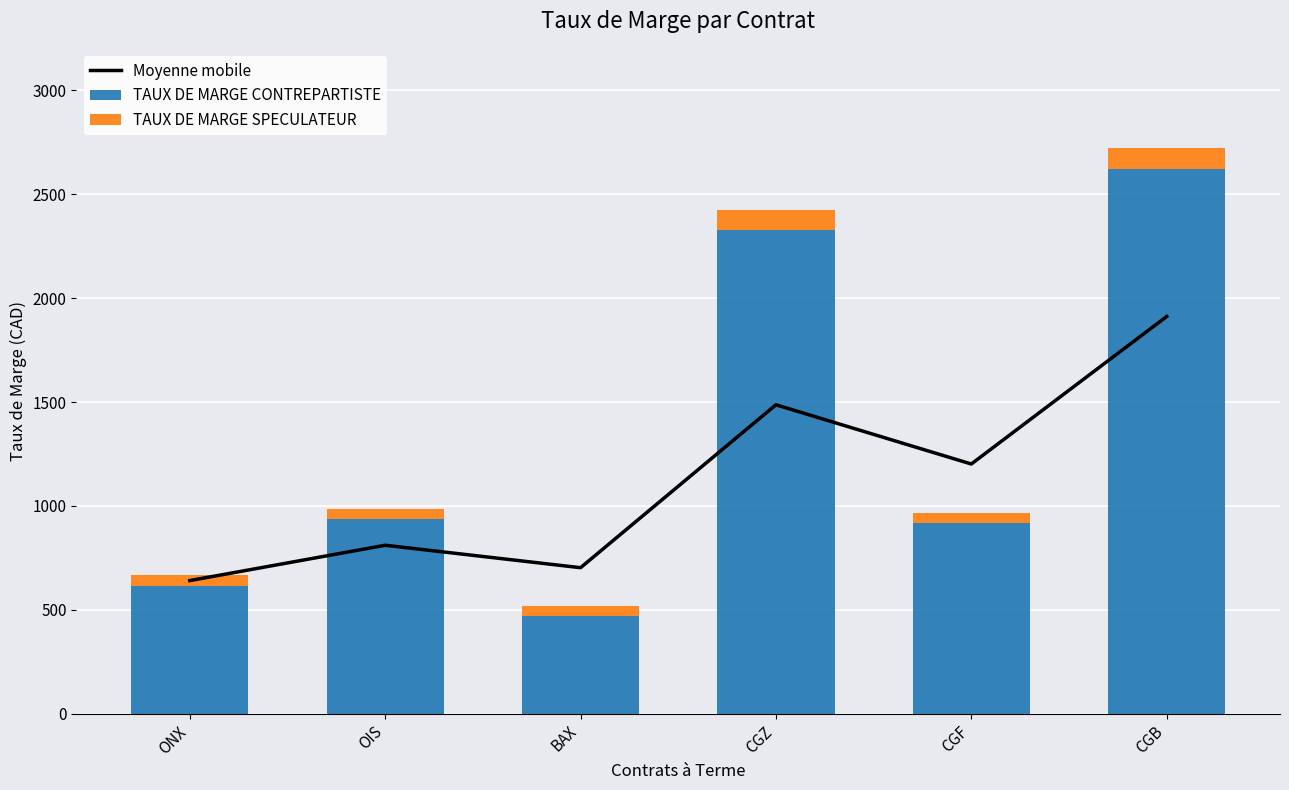

The value of Moyenne mobile at ONX is 949. True or false?

False